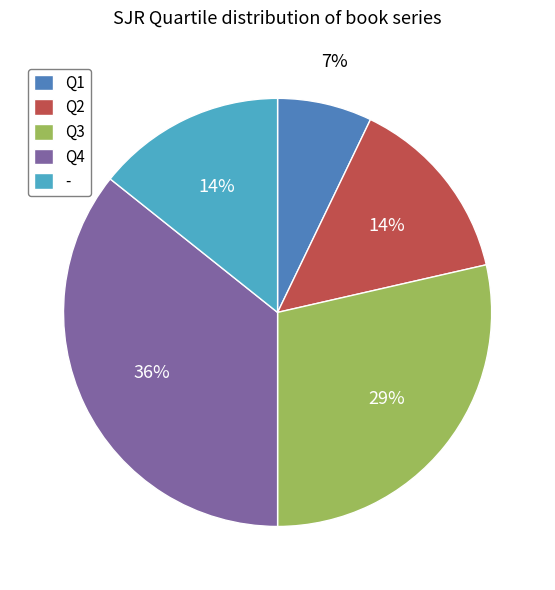

Which slice is the largest?

Q4